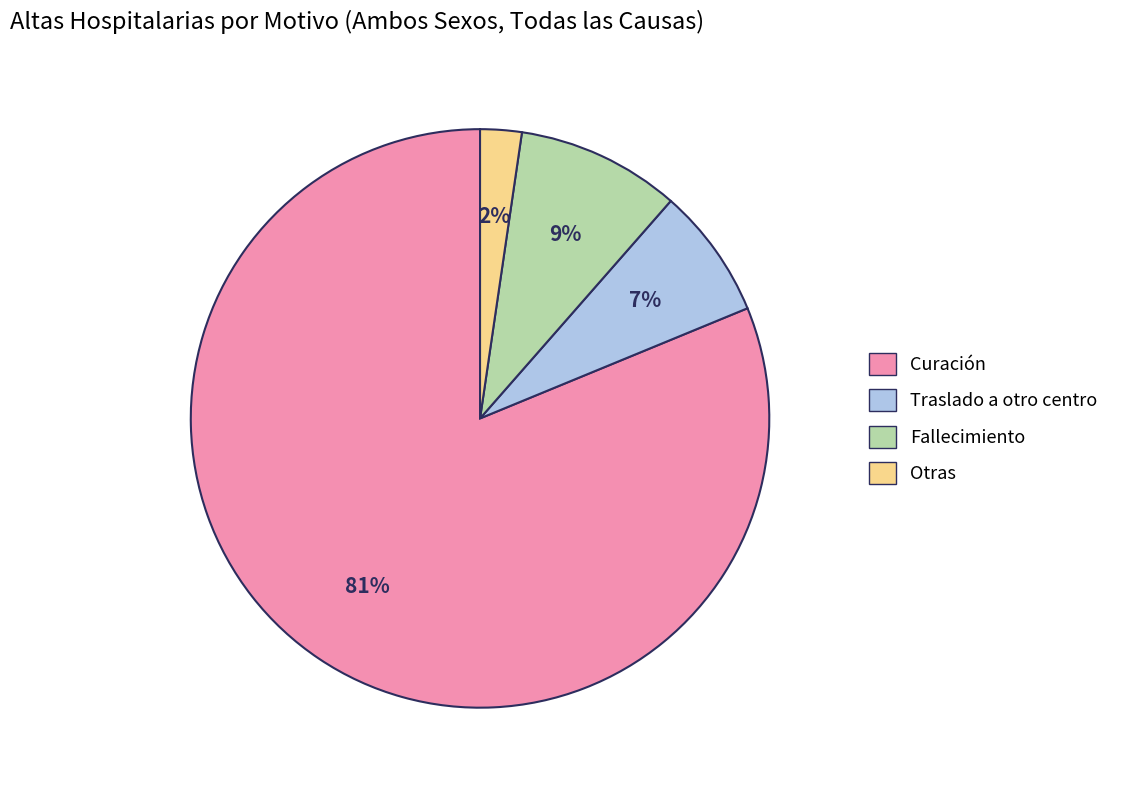

To the nearest percent, what is the average slice percentage?

25%